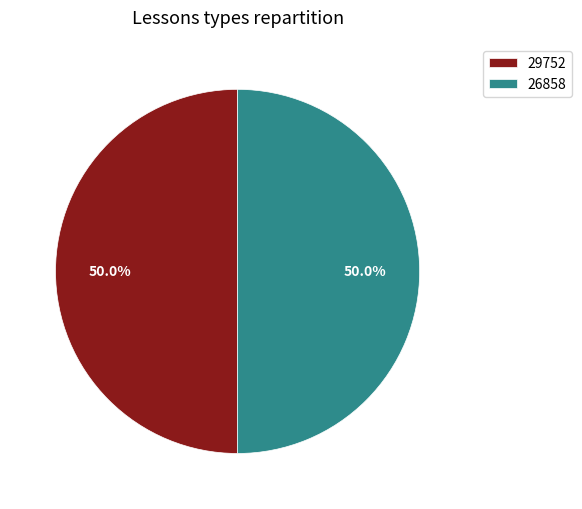

What portion of the pie excludes 29752?

50.0%